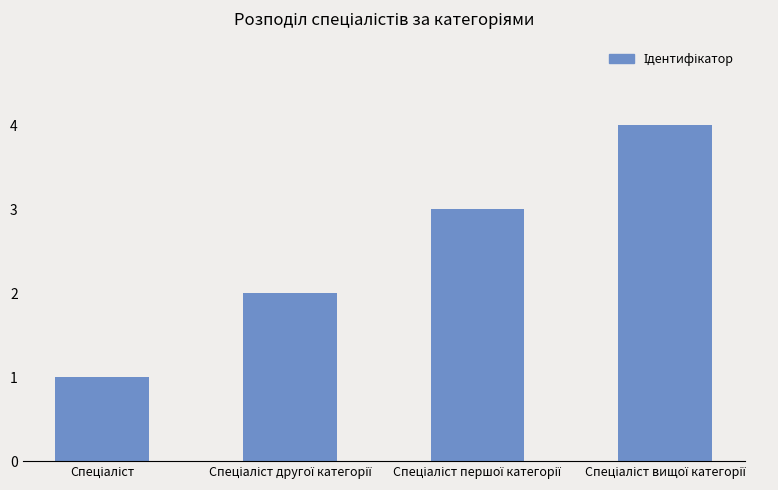

Are the bars horizontal?

No